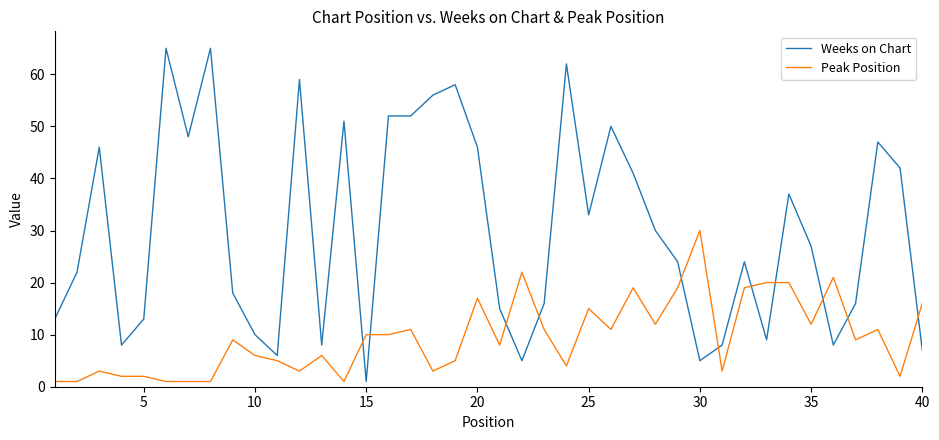

List the series in order of their peak value, highest first.

Weeks on Chart, Peak Position